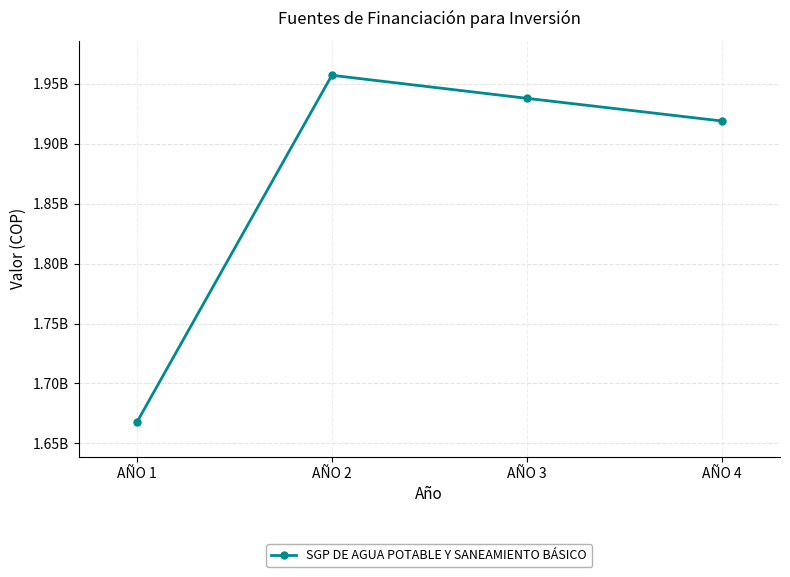

Where does the data first go above 1937766085?

AÑO 2